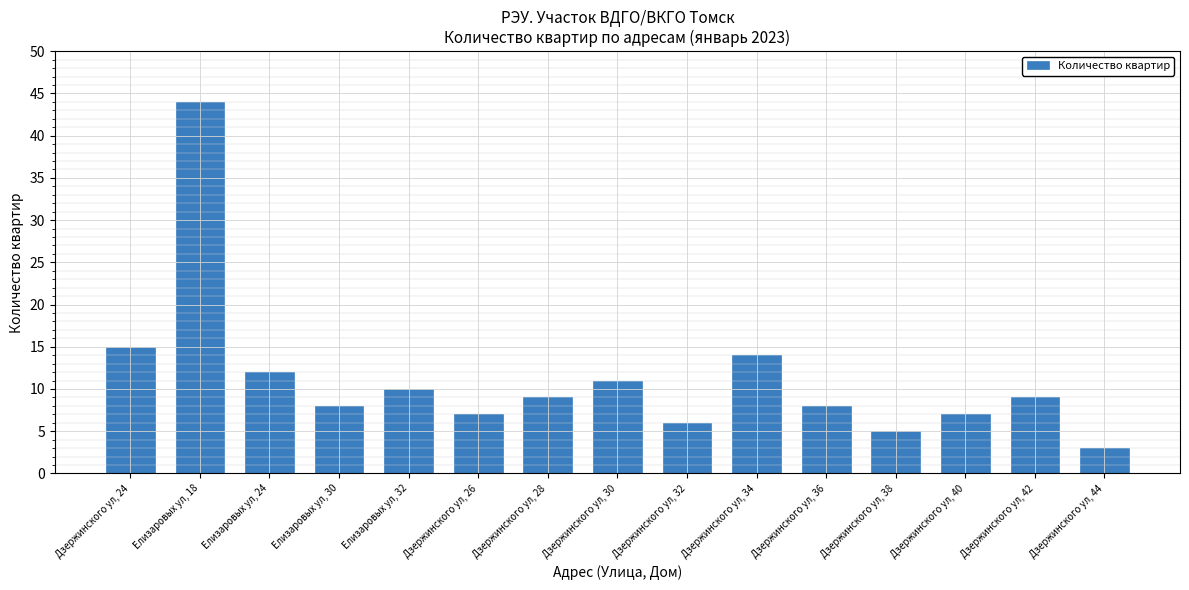

The value at Дзержинского ул, 28 is 3. True or false?

False